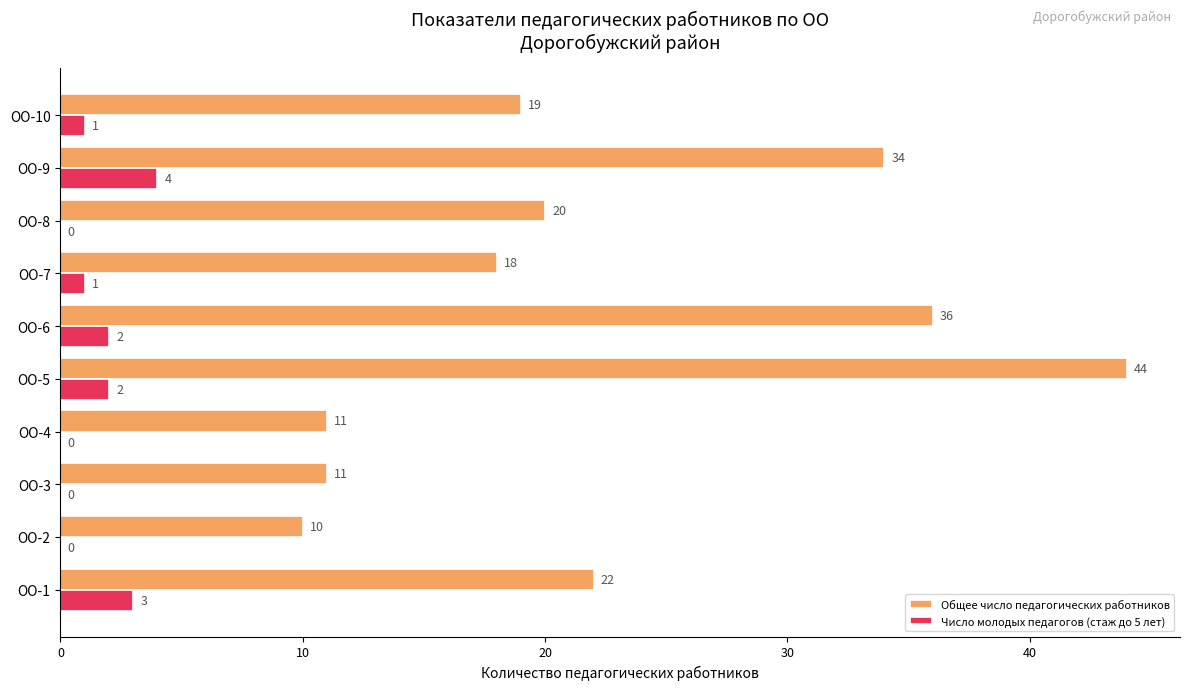

What is the highest value of the Число молодых педагогов (стаж до 5 лет) series?

4